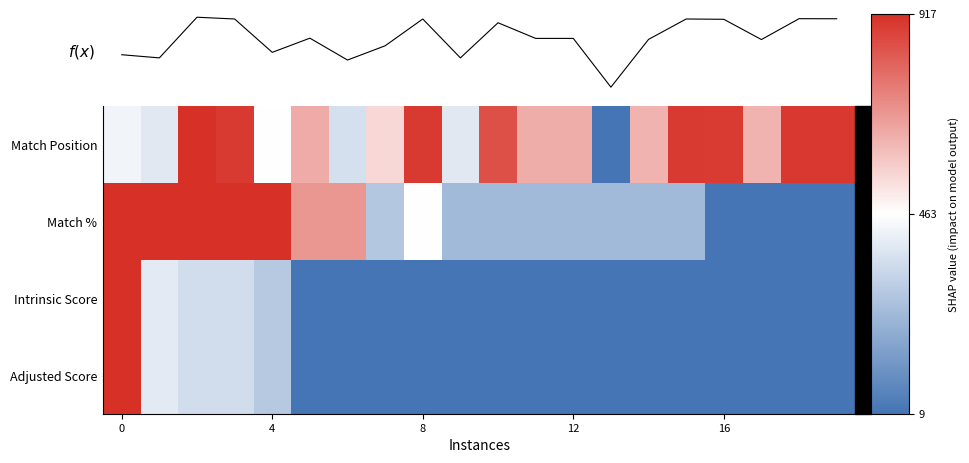

What is the difference between the second highest and second lowest values in the Adjusted Score series?

0.9